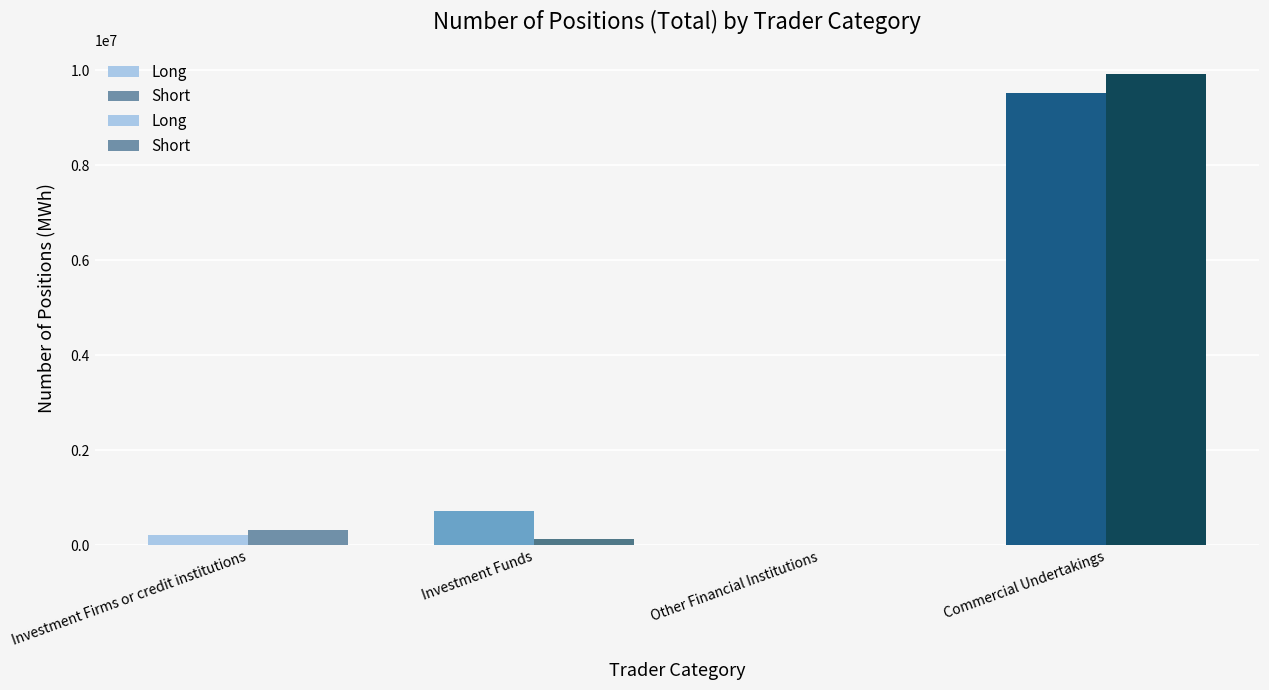

What is the average value of the Short series?

2595648